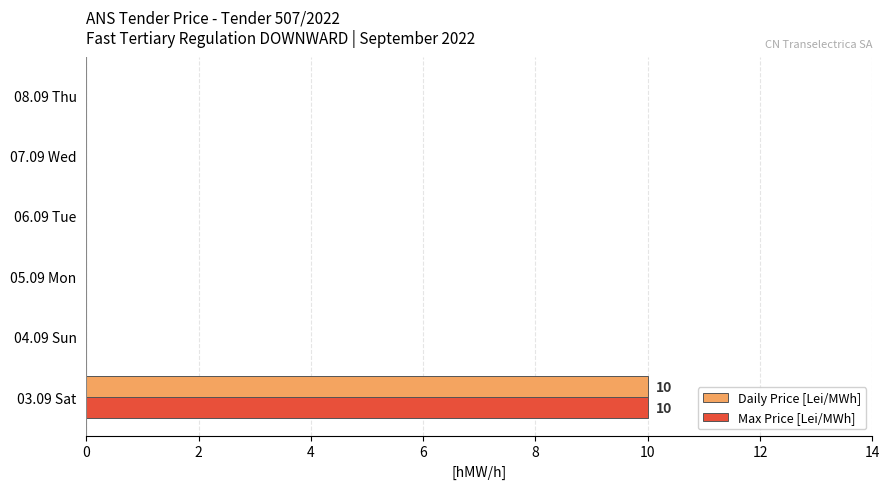

At which label does Max Price [Lei/MWh] reach its peak?

03.09 Sat